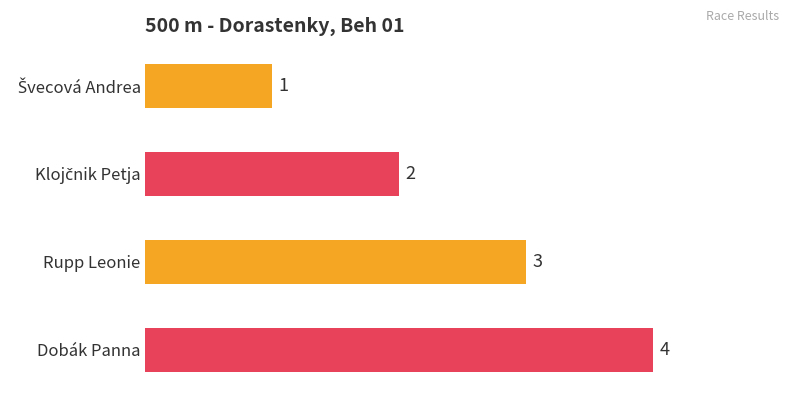

How many values are between 2 and 4?

3